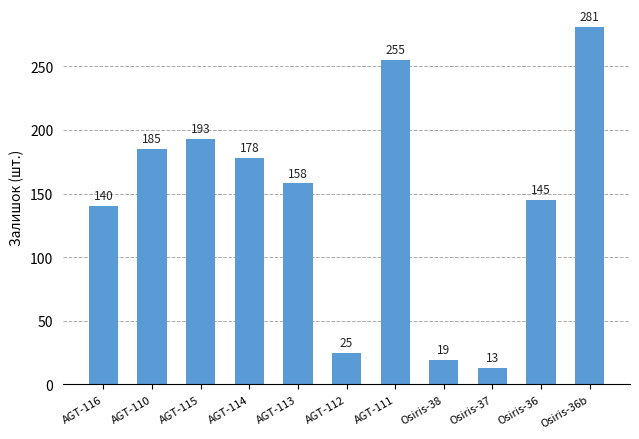

The chart shows a value of 281 at Osiris-36b. True or false?

True